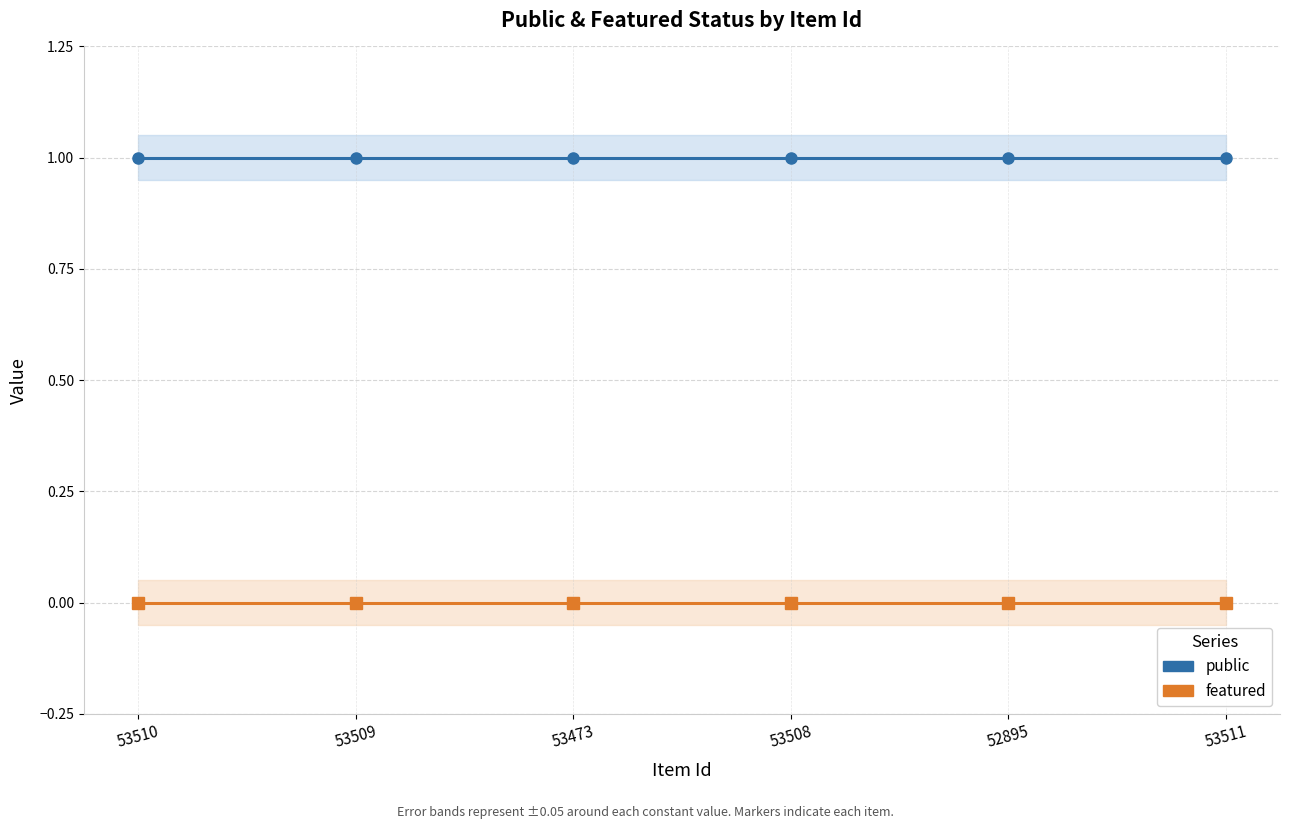

What is the sum of the public values at 53509 and 53508?

2